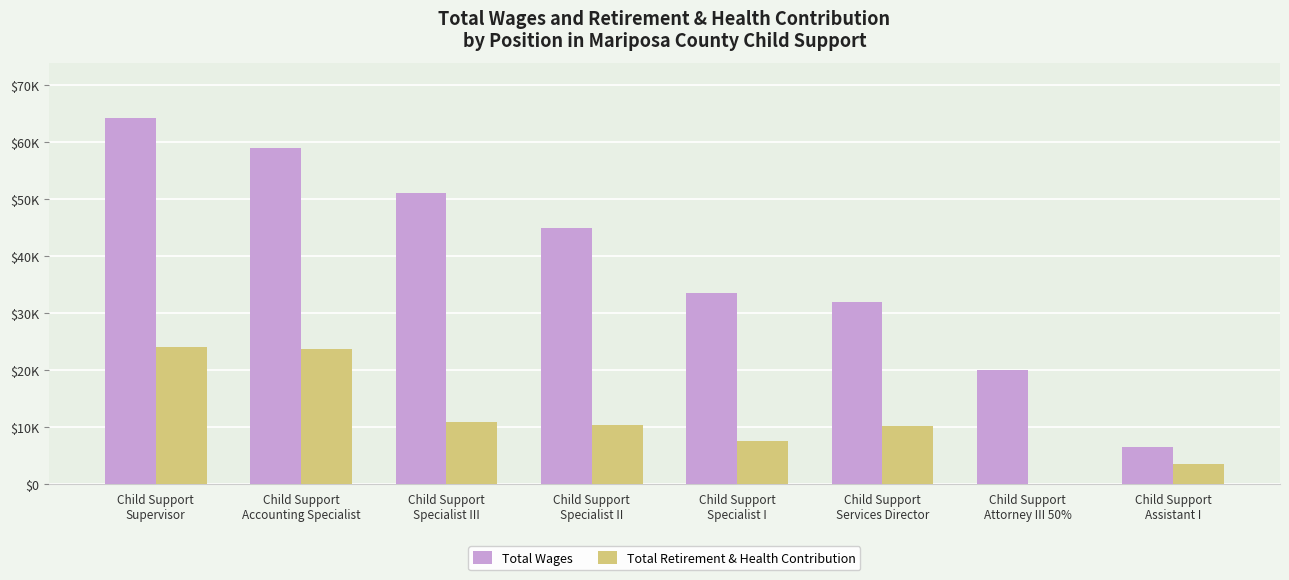

List the labels in order of Total Retirement & Health Contribution value, smallest first.

Child Support
Attorney III 50%, Child Support
Assistant I, Child Support
Specialist I, Child Support
Services Director, Child Support
Specialist II, Child Support
Specialist III, Child Support
Accounting Specialist, Child Support
Supervisor